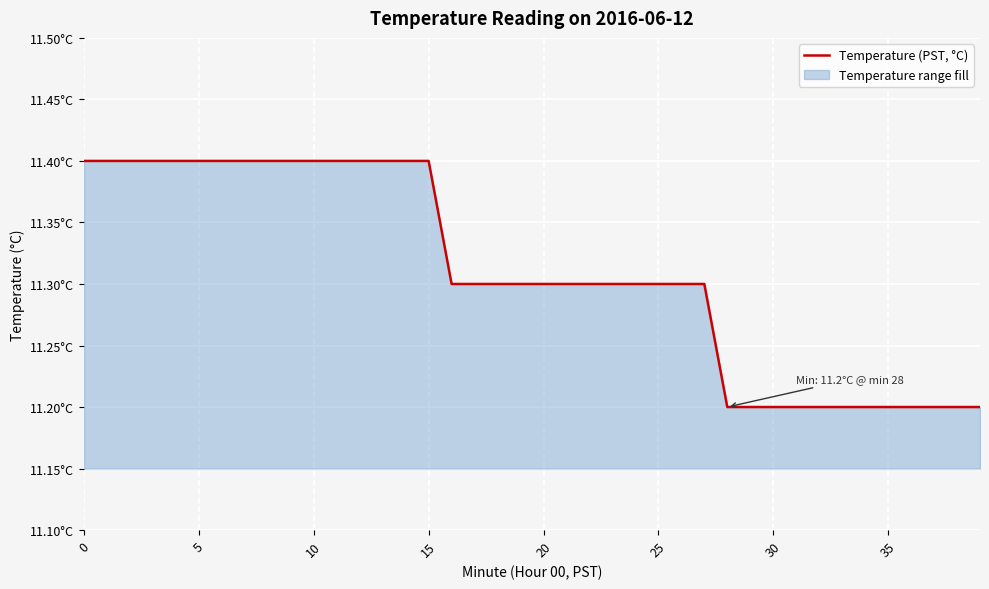

What is the approximate value at 15?

11.4